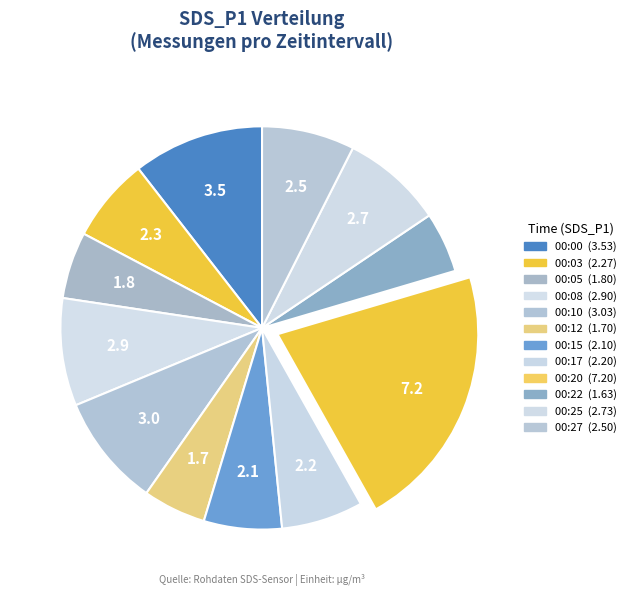

Does any single category account for the majority?

No